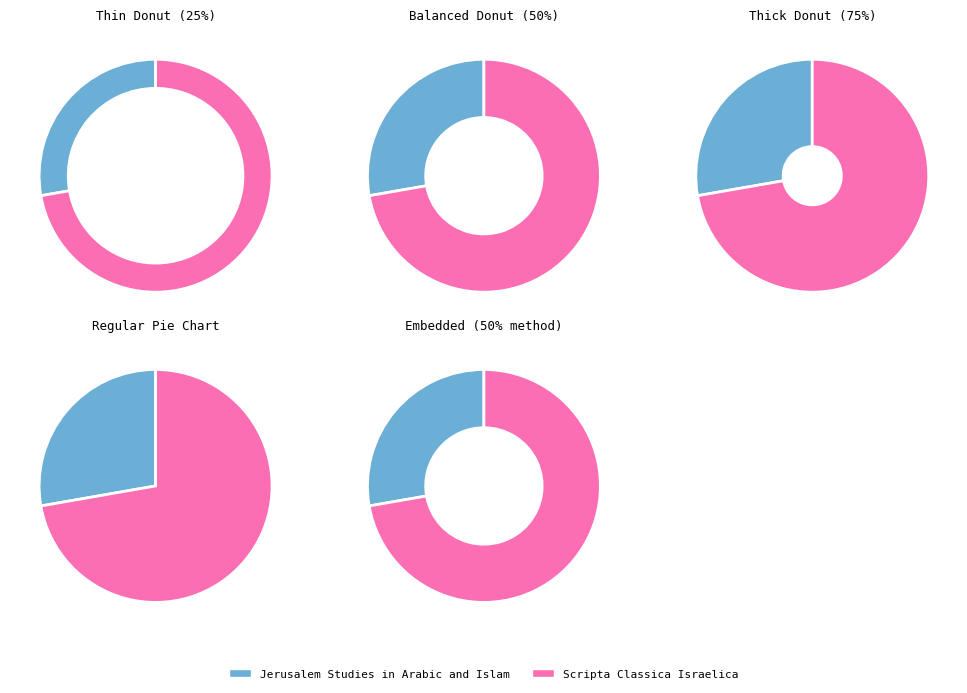

True or false: Scripta Classica Israelica accounts for 79% of the total.

False